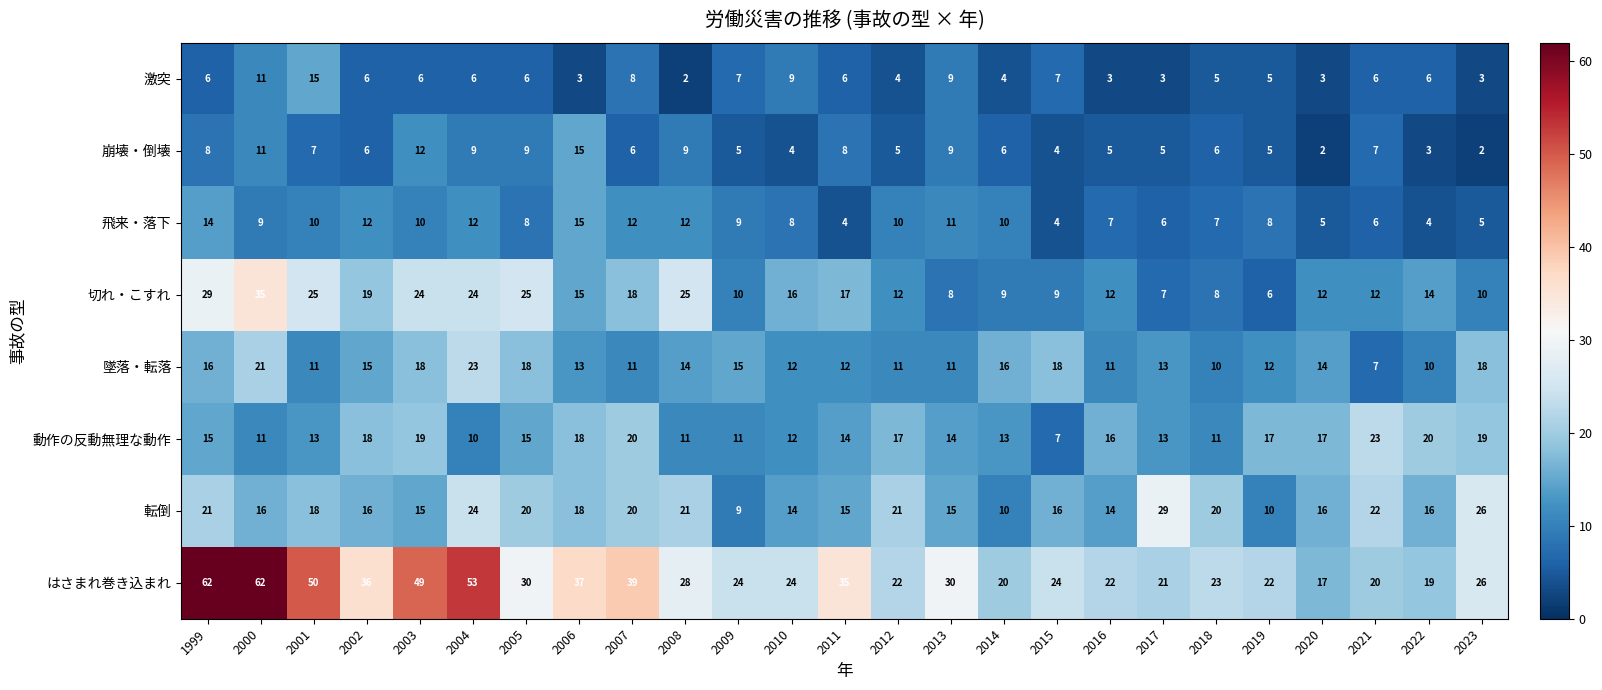

How many series are shown in this chart?

8